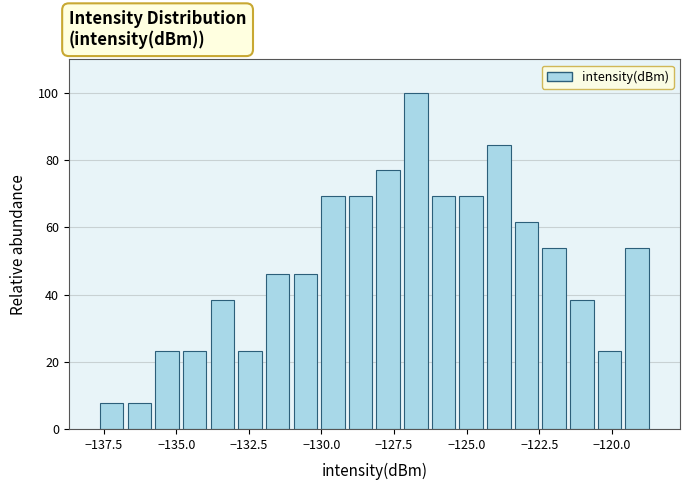

Read against the x-axis, roughly where is the centre of the tallest bar?

-126.5